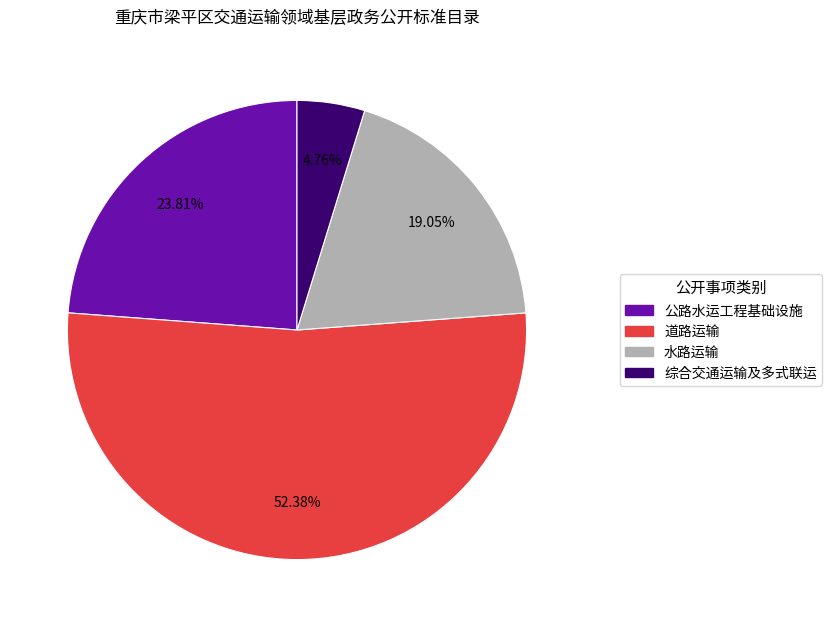

Which category has the biggest portion of the pie?

道路运输